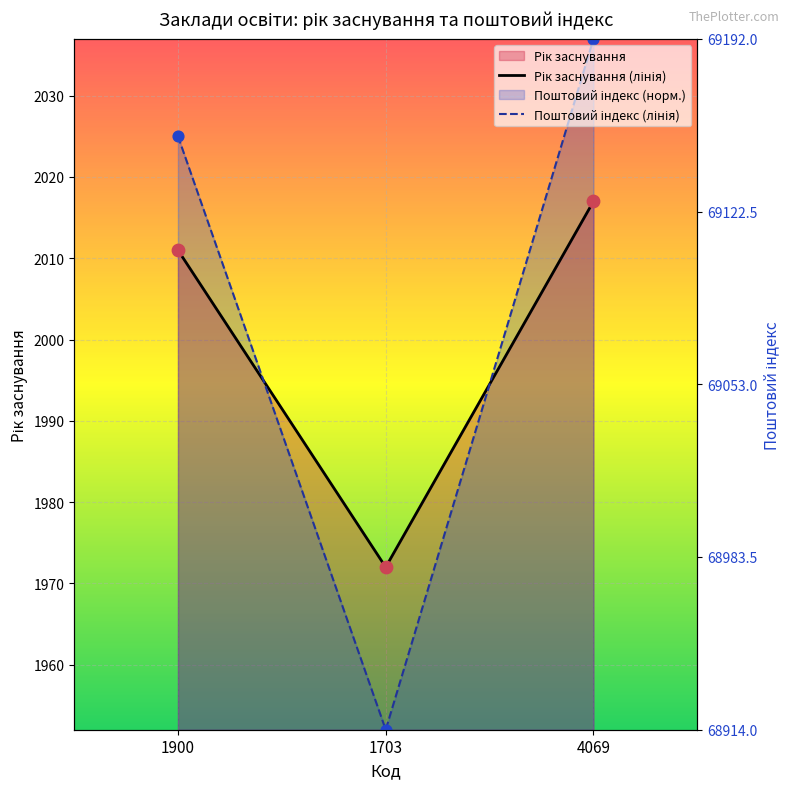

What is the total value across all series at 1703?

3924.0